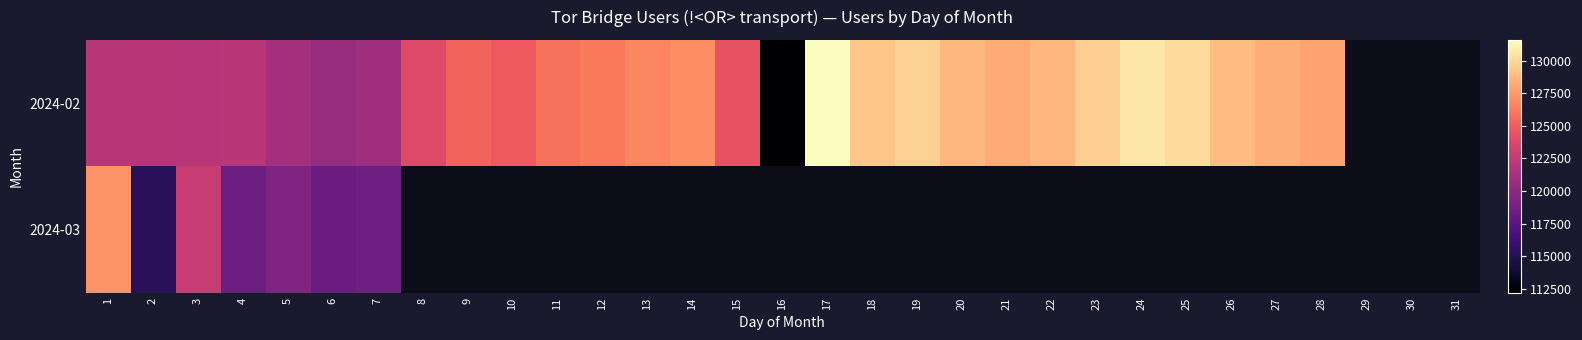

At which category does the chart reach its minimum across all series?

16